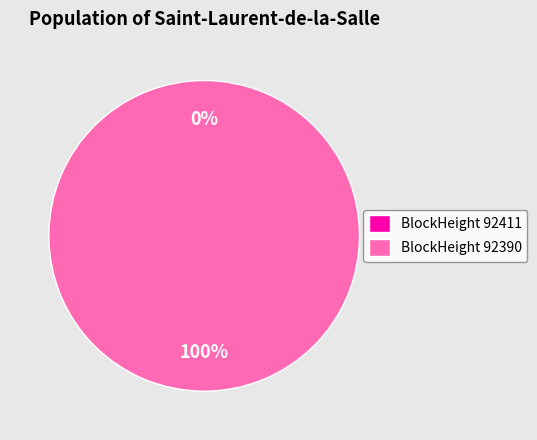

How many segments does this pie chart have?

2